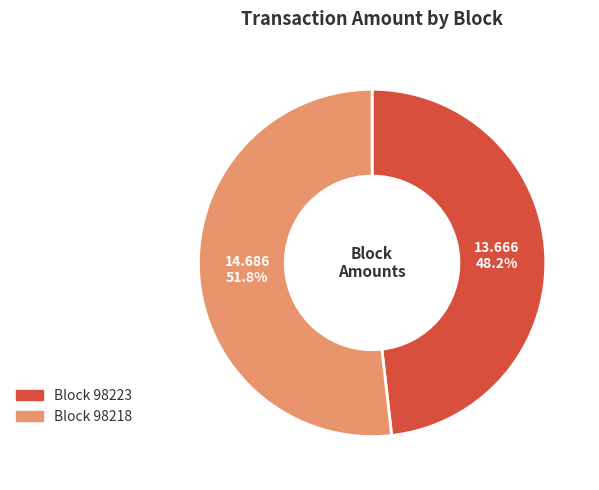

Which category has the smallest portion of the pie?

Block 98223